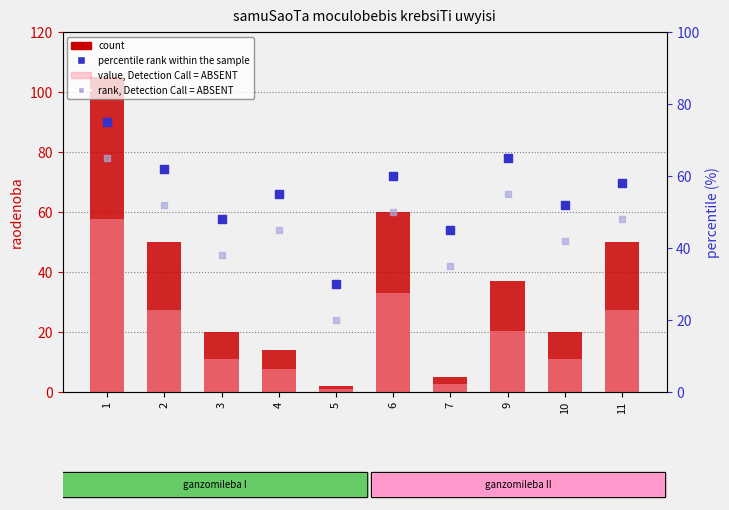

What is the total value across all series at 2?

191.5